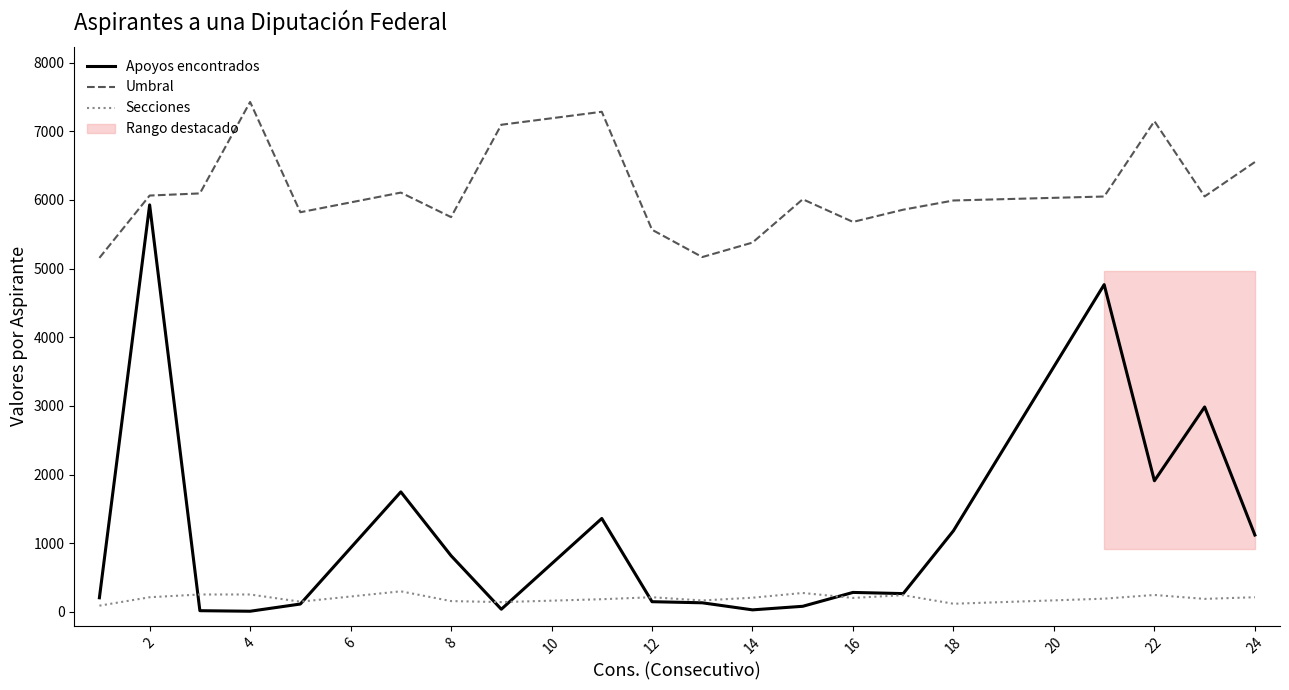

The value of Apoyos encontrados at 16 is 7538. True or false?

False